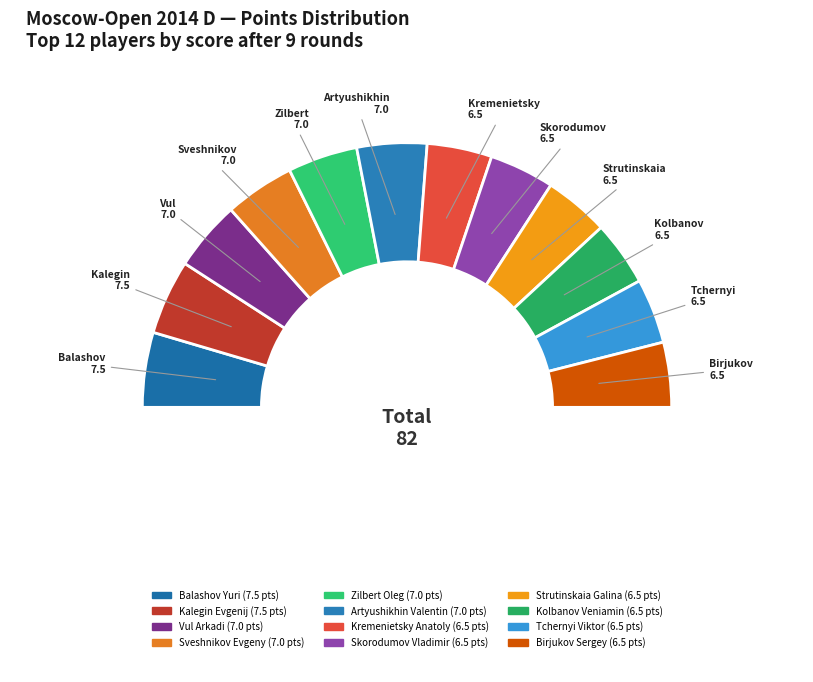

Count the number of slices in the pie.

13